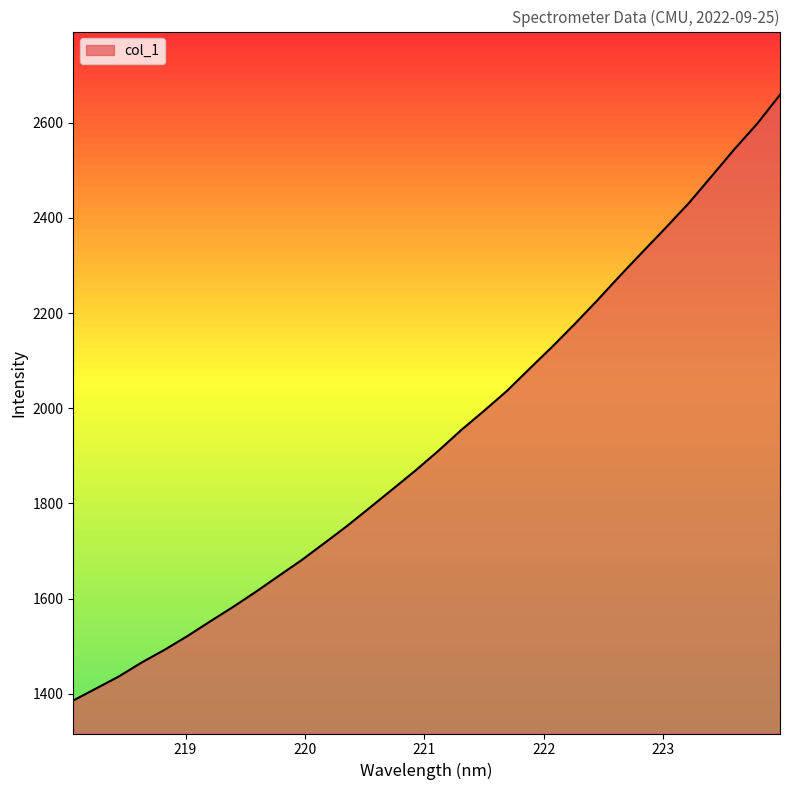

What is the smallest value displayed?

1385.8